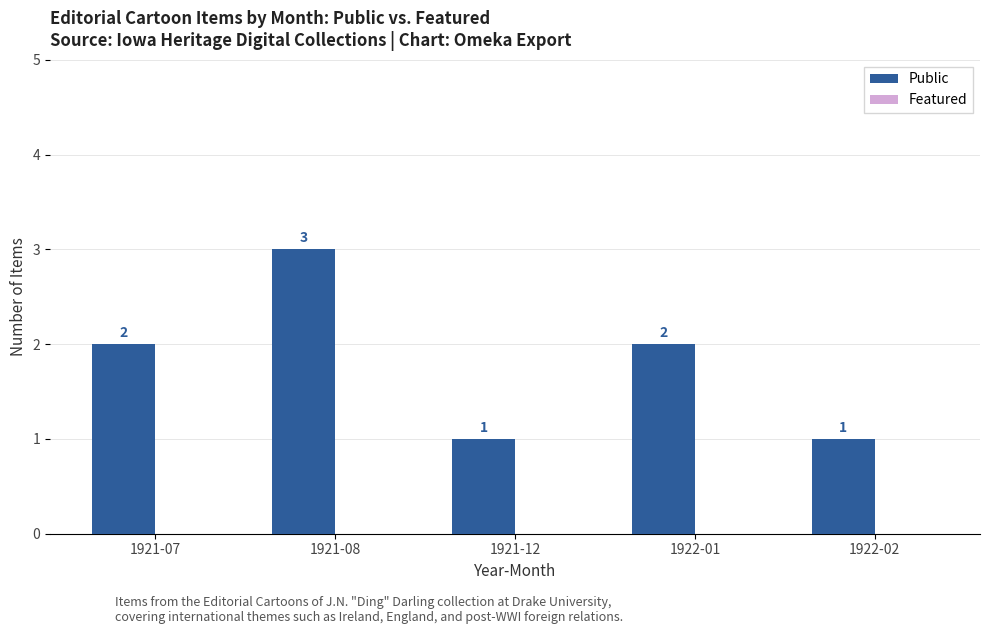

What is the ratio of the value at 1921-12 to the value at 1922-01?

0.5